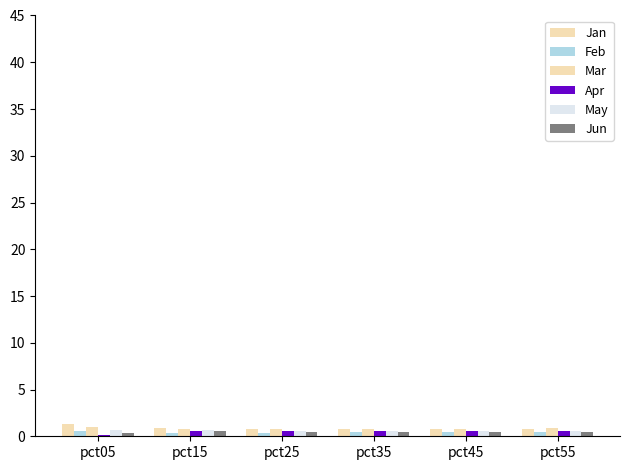

Which series has the largest range (max minus min)?

Jan